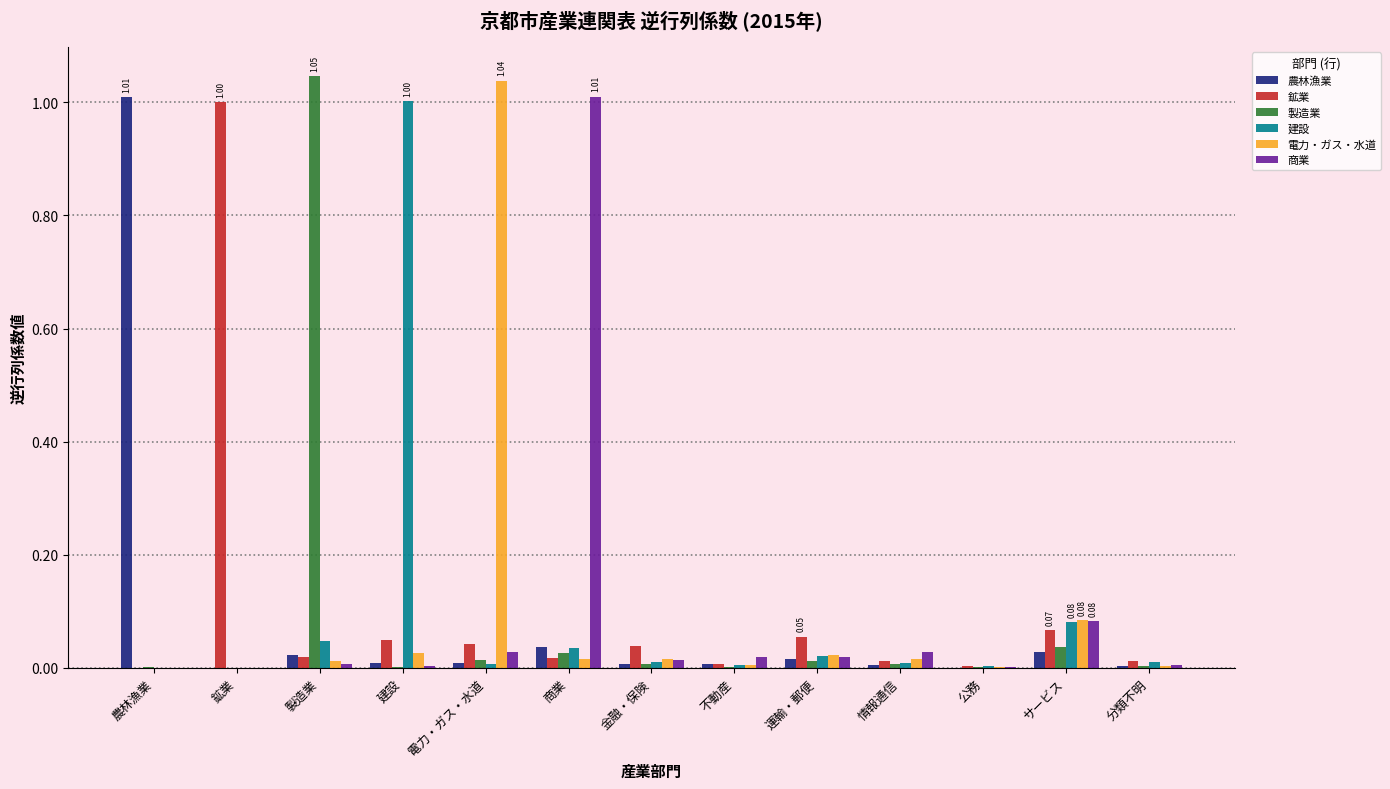

Is the value of 製造業 at 鉱業 greater than the value of 鉱業 at 運輸・郵便?

No